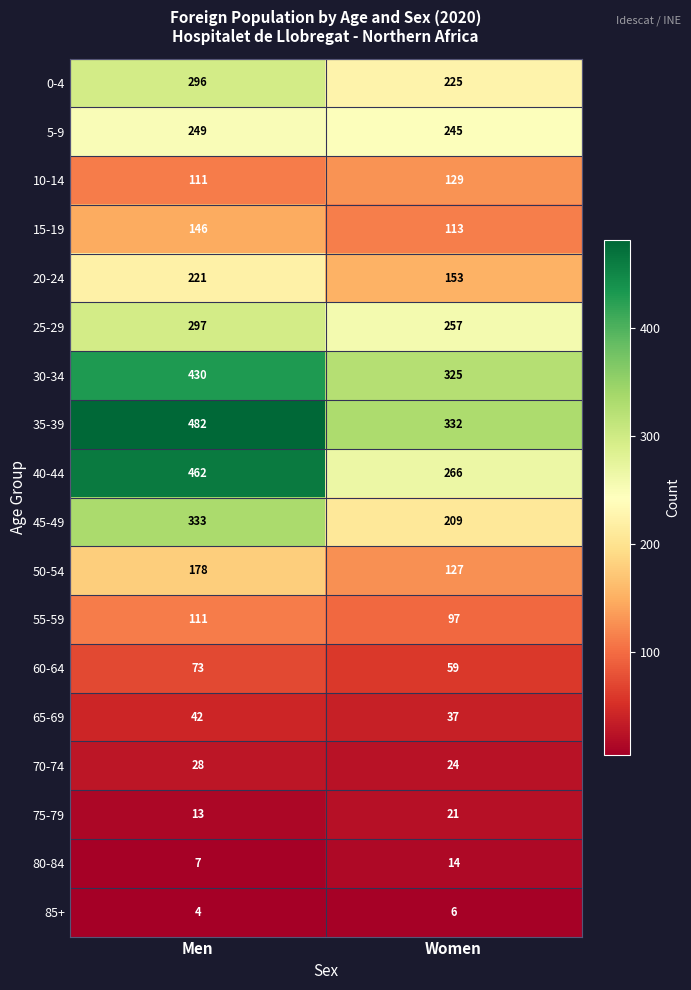

The value of 65-69 at Women is 37. True or false?

True